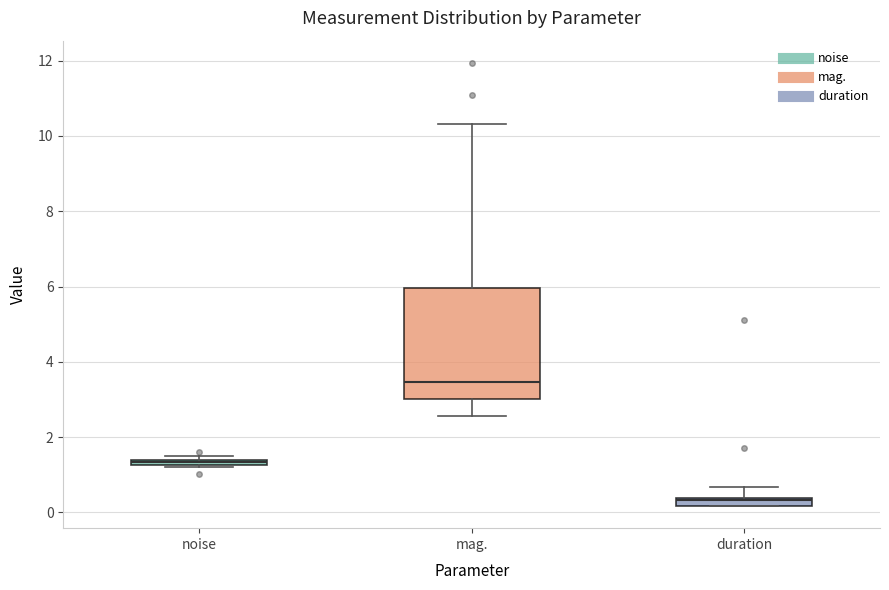

Where is the upper edge of the box for noise on the y-axis? The values are not printed on the chart, so give them approximately, as read against the axis.

1.4